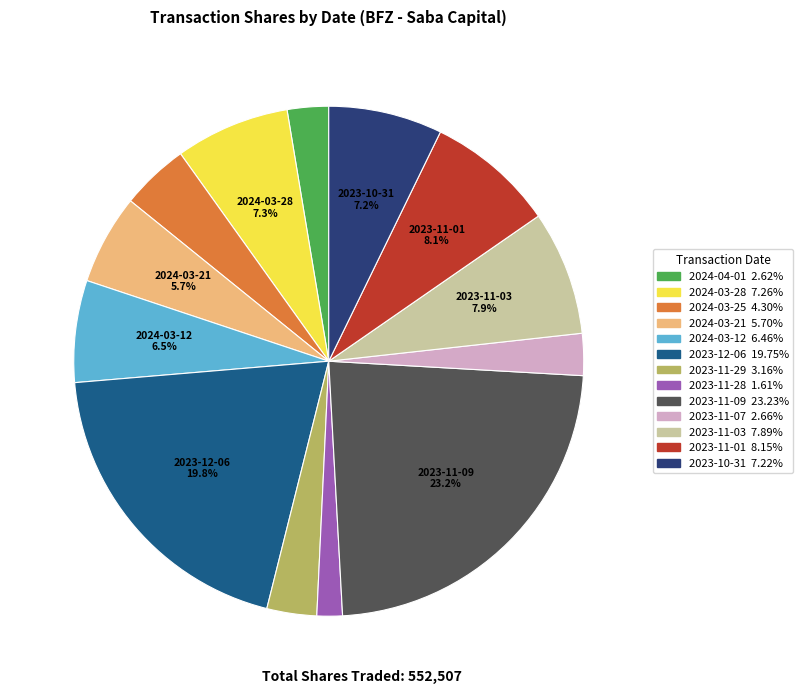

Which has a higher value, 2024-03-12 or 2023-11-03?

2023-11-03